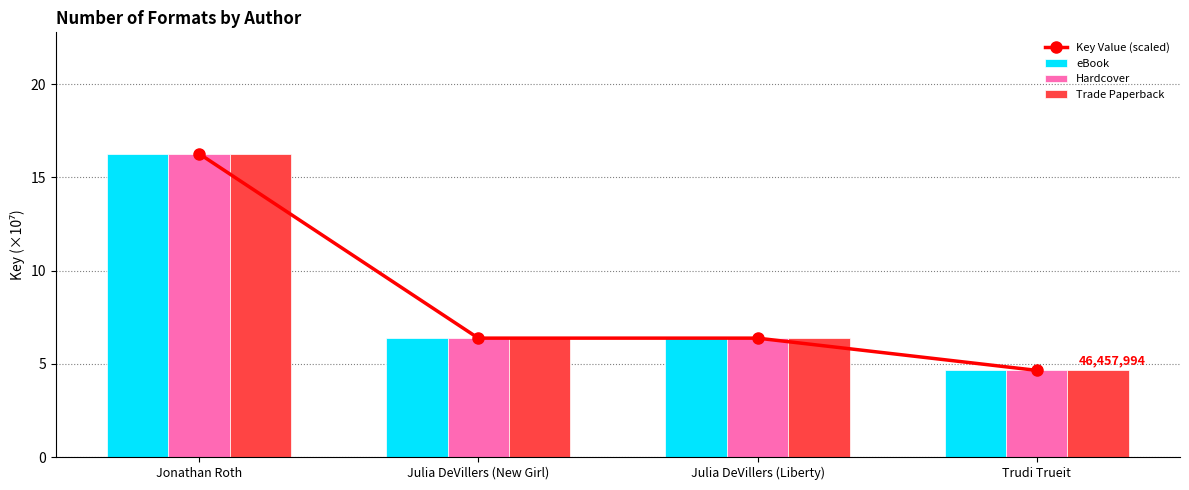

What is the value of the Key Value (scaled) bar at the 2nd from the left?

6.4